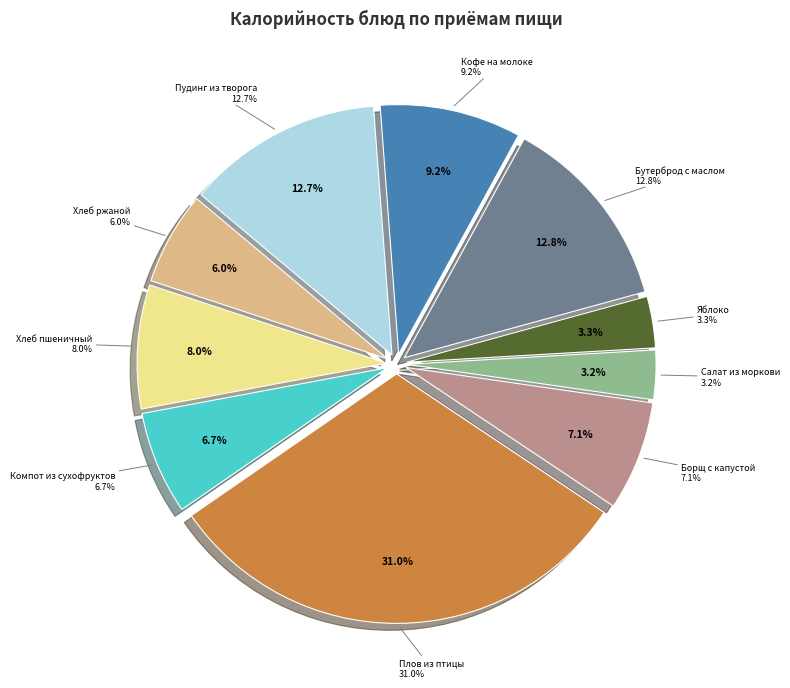

Which category has the biggest portion of the pie?

Плов из птицы